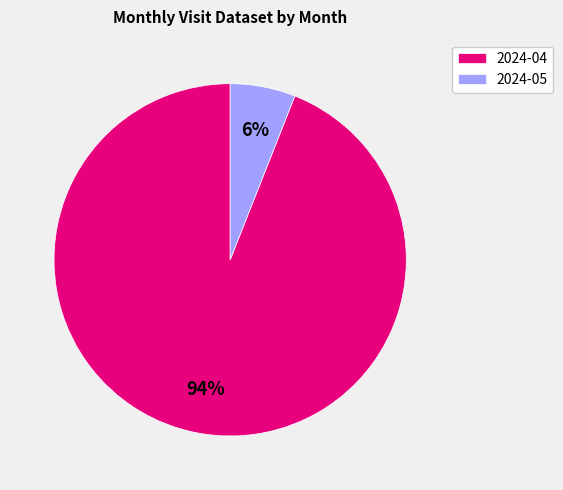

Which slice represents more than half of the pie?

2024-04